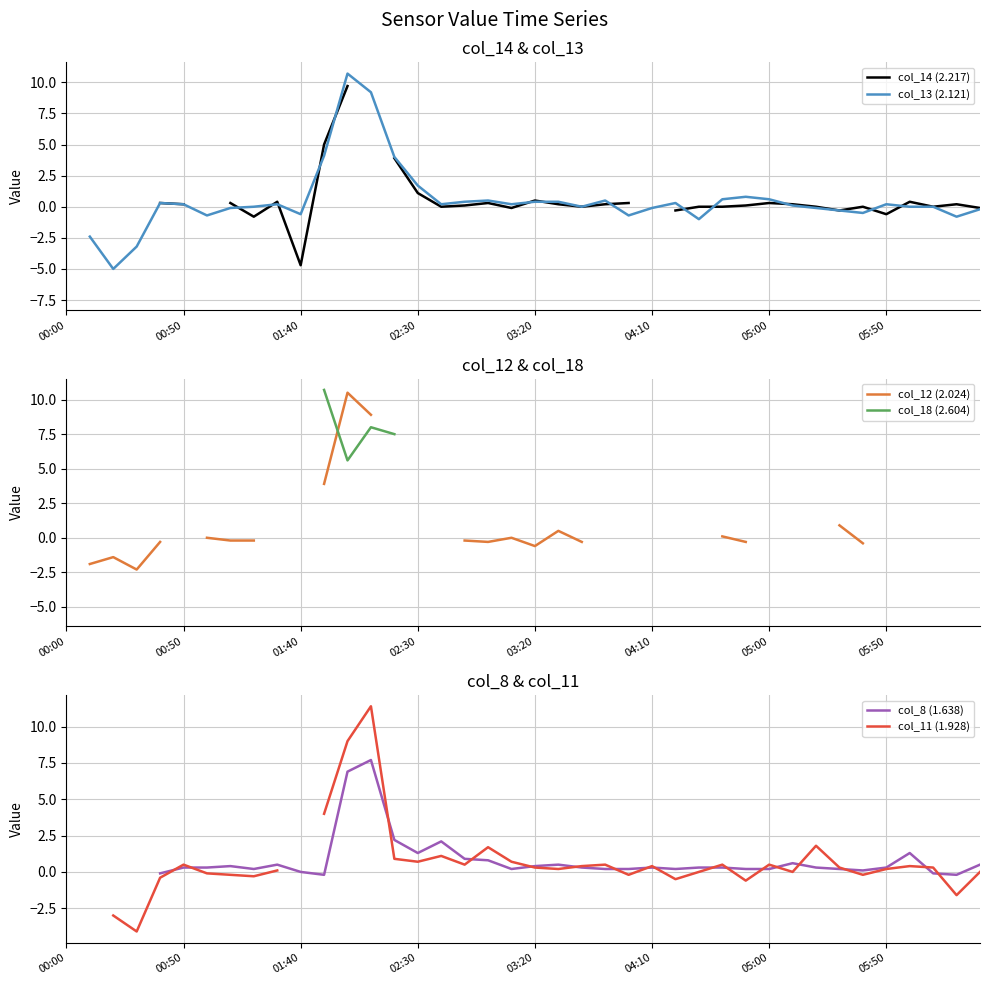

What is the maximum value shown in the chart?

11.4